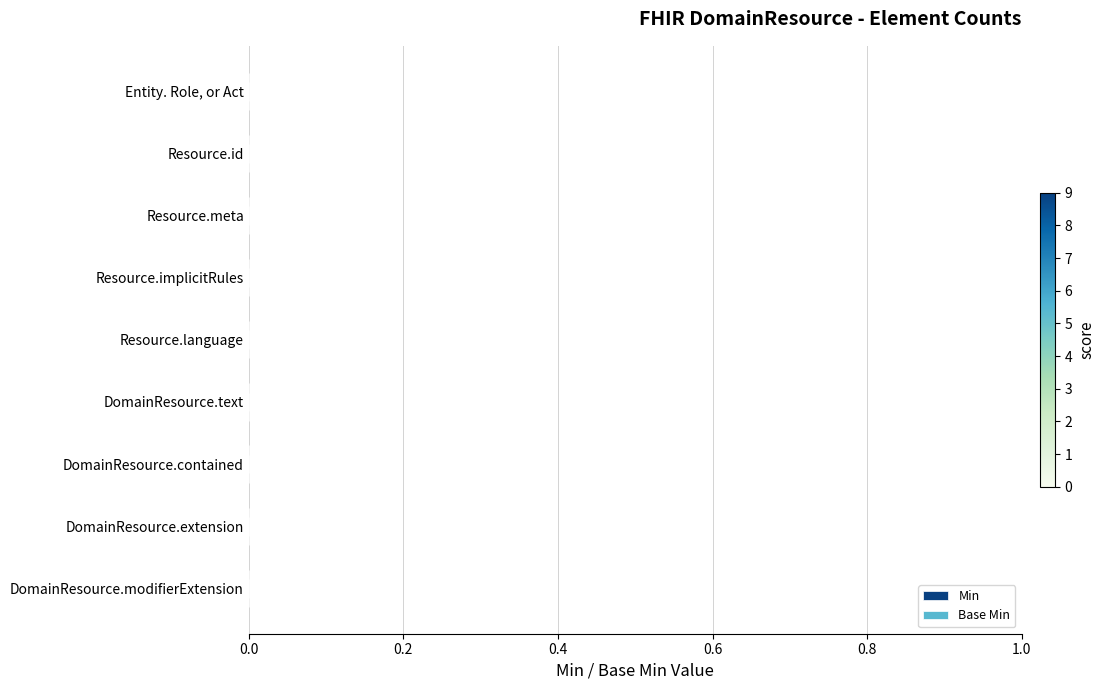

Rank the series at 0.0 from lowest to highest value.

Base Min, Min